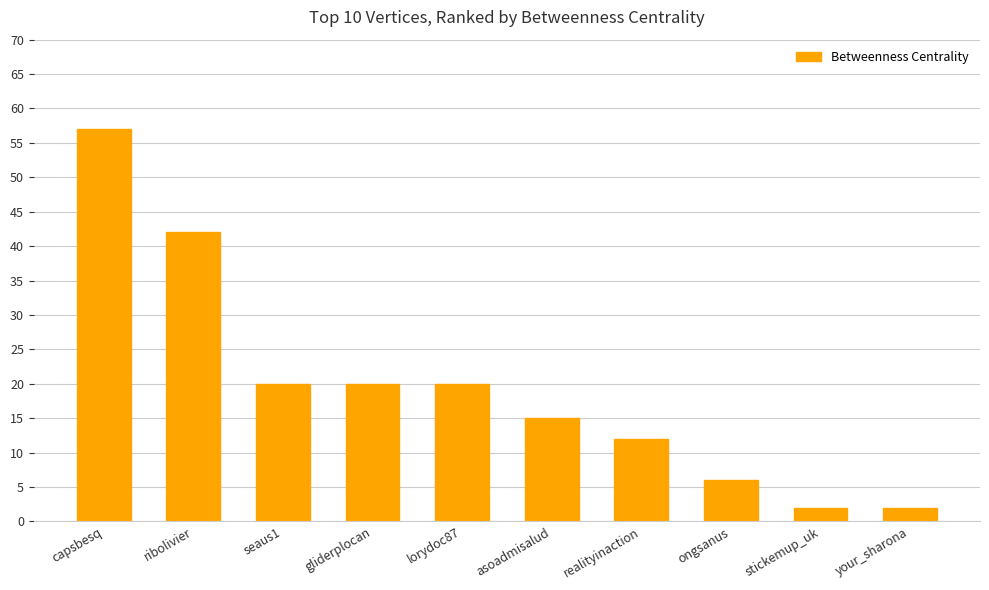

How many data points are less than 20?

5